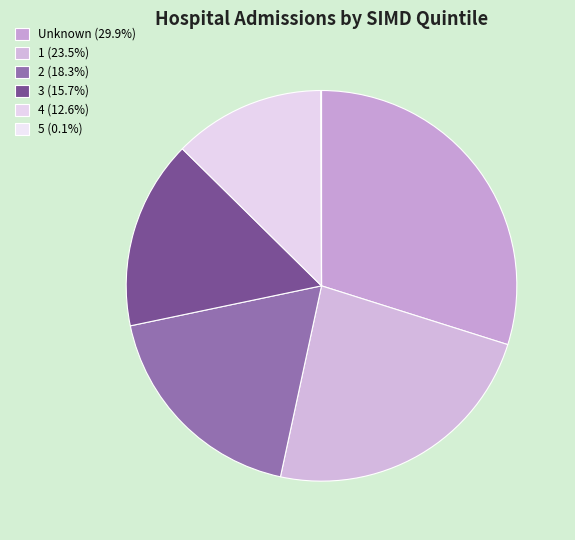

Which category has the biggest portion of the pie?

Unknown